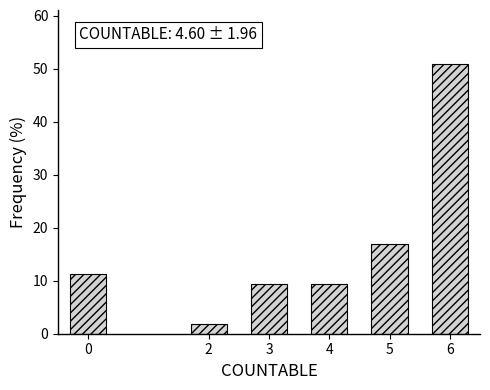

Reading left to right, list all the values displayed in this chart.

0=11.3	2=1.9	3=9.4	4=9.4	5=17.0	6=50.9